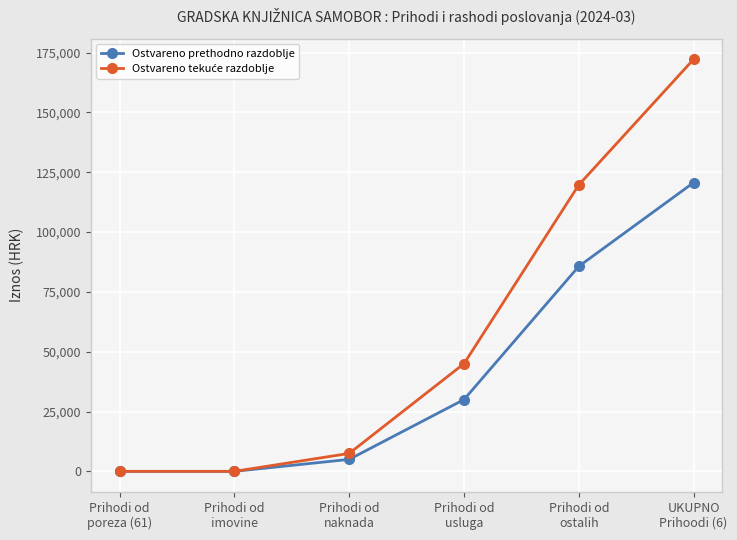

What is the maximum value shown in the chart?

172210.7